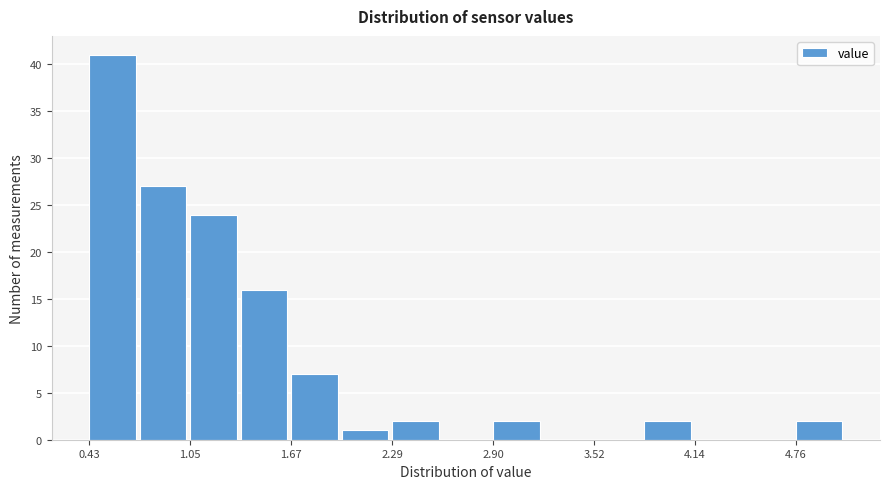

Around what value on the x-axis is the tallest bar? Give the approximate position of its centre, as read against the axis.

0.6